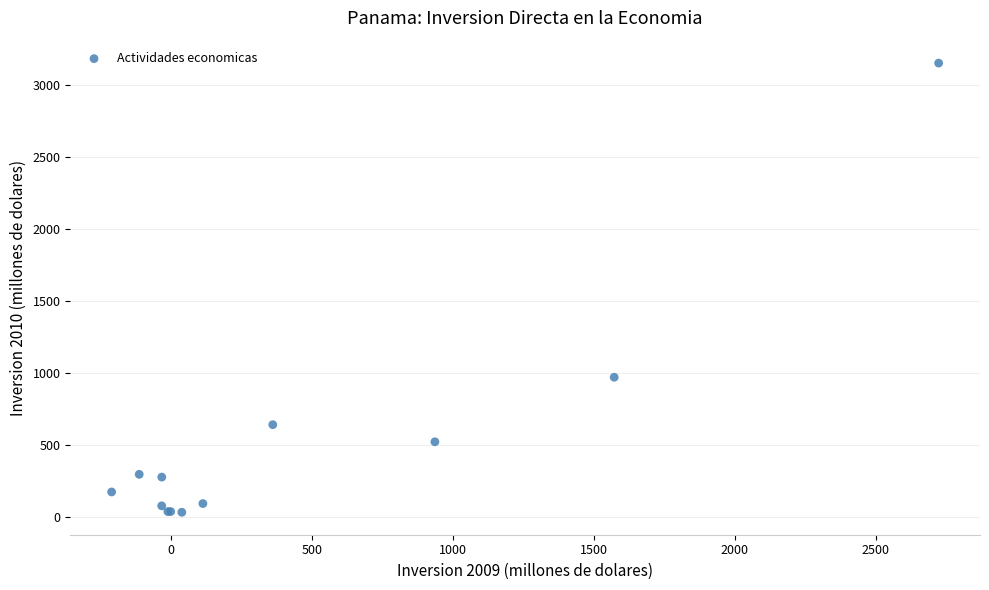

What Y value in the scatter plot is closest to 1593?

971.8